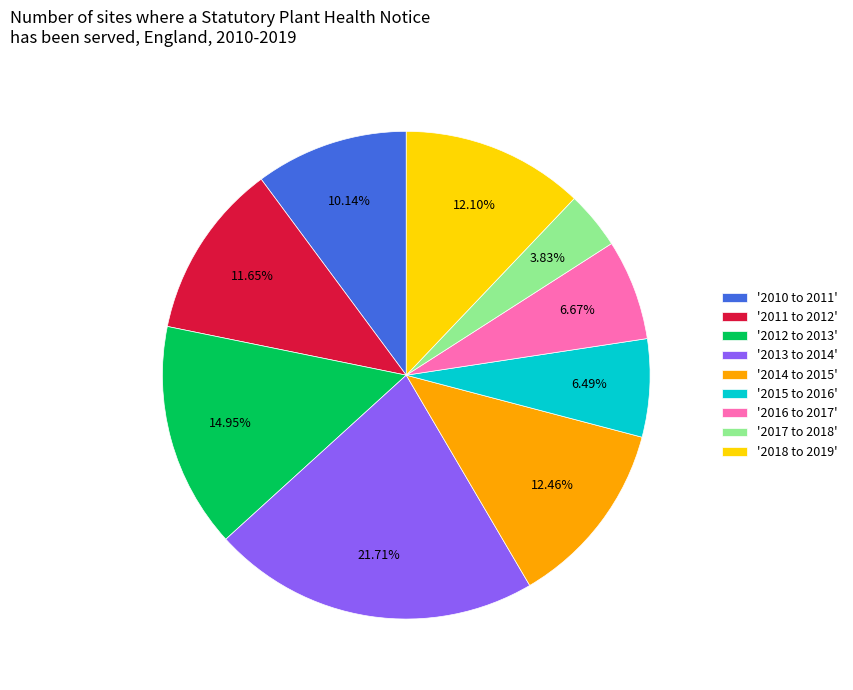

Approximately how many times larger is the value at '2015 to 2016' compared to '2012 to 2013'?

0.4